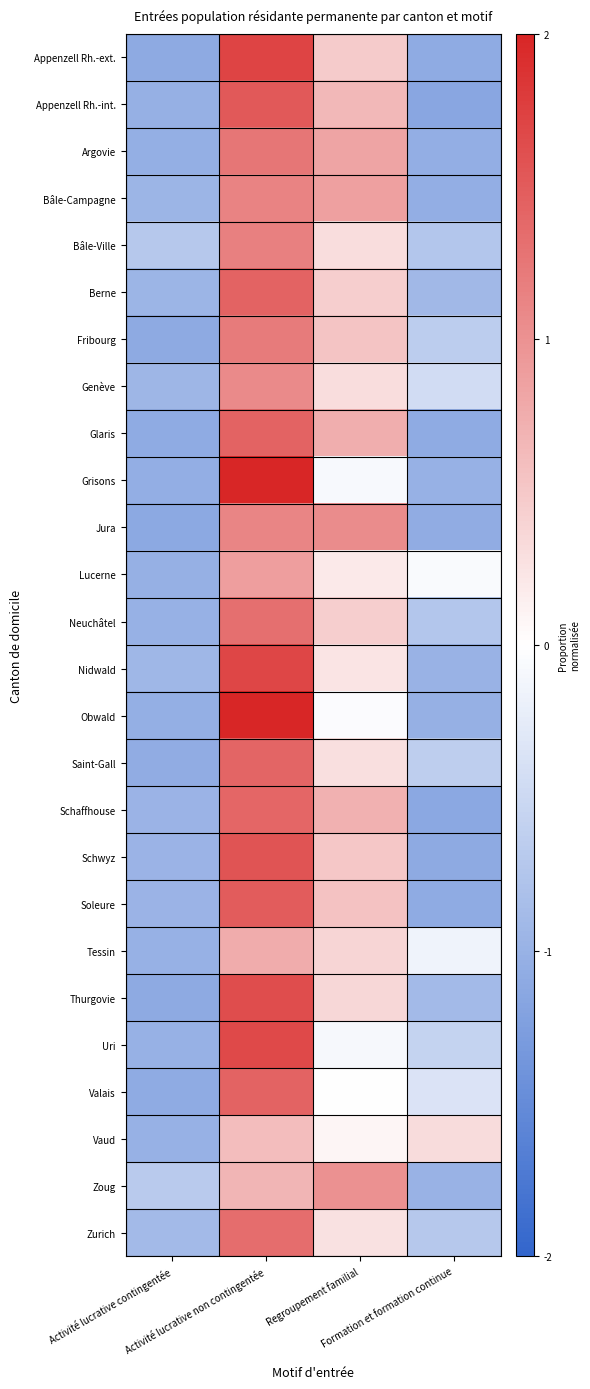

Reading left to right, list all the values displayed in this chart.

Appenzell Rh.-ext.: Activité lucrative contingentée=-1.1	Activité lucrative non contingentée=1.7	Regroupement familial=0.5	Formation et formation continue=-1.1
Appenzell Rh.-int.: Activité lucrative contingentée=-1.0	Activité lucrative non contingentée=1.5	Regroupement familial=0.7	Formation et formation continue=-1.1
Argovie: Activité lucrative contingentée=-1.0	Activité lucrative non contingentée=1.3	Regroupement familial=0.8	Formation et formation continue=-1.1
Bâle-Campagne: Activité lucrative contingentée=-1.0	Activité lucrative non contingentée=1.1	Regroupement familial=0.9	Formation et formation continue=-1.0
Bâle-Ville: Activité lucrative contingentée=-0.7	Activité lucrative non contingentée=1.2	Regroupement familial=0.3	Formation et formation continue=-0.7
Berne: Activité lucrative contingentée=-1.0	Activité lucrative non contingentée=1.4	Regroupement familial=0.4	Formation et formation continue=-0.9
Fribourg: Activité lucrative contingentée=-1.1	Activité lucrative non contingentée=1.2	Regroupement familial=0.5	Formation et formation continue=-0.7
Genève: Activité lucrative contingentée=-0.9	Activité lucrative non contingentée=1.1	Regroupement familial=0.3	Formation et formation continue=-0.4
Glaris: Activité lucrative contingentée=-1.1	Activité lucrative non contingentée=1.4	Regroupement familial=0.7	Formation et formation continue=-1.1
Grisons: Activité lucrative contingentée=-1.0	Activité lucrative non contingentée=2.0	Regroupement familial=-0.1	Formation et formation continue=-1.0
Jura: Activité lucrative contingentée=-1.1	Activité lucrative non contingentée=1.1	Regroupement familial=1.1	Formation et formation continue=-1.1
Lucerne: Activité lucrative contingentée=-1.0	Activité lucrative non contingentée=0.9	Regroupement familial=0.2	Formation et formation continue=-0.1
Neuchâtel: Activité lucrative contingentée=-1.0	Activité lucrative non contingentée=1.3	Regroupement familial=0.4	Formation et formation continue=-0.7
Nidwald: Activité lucrative contingentée=-0.9	Activité lucrative non contingentée=1.7	Regroupement familial=0.2	Formation et formation continue=-1.0
Obwald: Activité lucrative contingentée=-1.0	Activité lucrative non contingentée=2.0	Regroupement familial=-0.0	Formation et formation continue=-1.0
Saint-Gall: Activité lucrative contingentée=-1.1	Activité lucrative non contingentée=1.4	Regroupement familial=0.3	Formation et formation continue=-0.6
Schaffhouse: Activité lucrative contingentée=-1.0	Activité lucrative non contingentée=1.4	Regroupement familial=0.7	Formation et formation continue=-1.1
Schwyz: Activité lucrative contingentée=-1.0	Activité lucrative non contingentée=1.6	Regroupement familial=0.5	Formation et formation continue=-1.1
Soleure: Activité lucrative contingentée=-1.0	Activité lucrative non contingentée=1.5	Regroupement familial=0.6	Formation et formation continue=-1.1
Tessin: Activité lucrative contingentée=-1.0	Activité lucrative non contingentée=0.8	Regroupement familial=0.4	Formation et formation continue=-0.1
Thurgovie: Activité lucrative contingentée=-1.1	Activité lucrative non contingentée=1.6	Regroupement familial=0.4	Formation et formation continue=-0.9
Uri: Activité lucrative contingentée=-1.0	Activité lucrative non contingentée=1.7	Regroupement familial=-0.1	Formation et formation continue=-0.6
Valais: Activité lucrative contingentée=-1.1	Activité lucrative non contingentée=1.4	Regroupement familial=-0.0	Formation et formation continue=-0.3
Vaud: Activité lucrative contingentée=-1.0	Activité lucrative non contingentée=0.6	Regroupement familial=0.1	Formation et formation continue=0.3
Zoug: Activité lucrative contingentée=-0.7	Activité lucrative non contingentée=0.7	Regroupement familial=1.0	Formation et formation continue=-1.0
Zurich: Activité lucrative contingentée=-0.9	Activité lucrative non contingentée=1.3	Regroupement familial=0.3	Formation et formation continue=-0.7